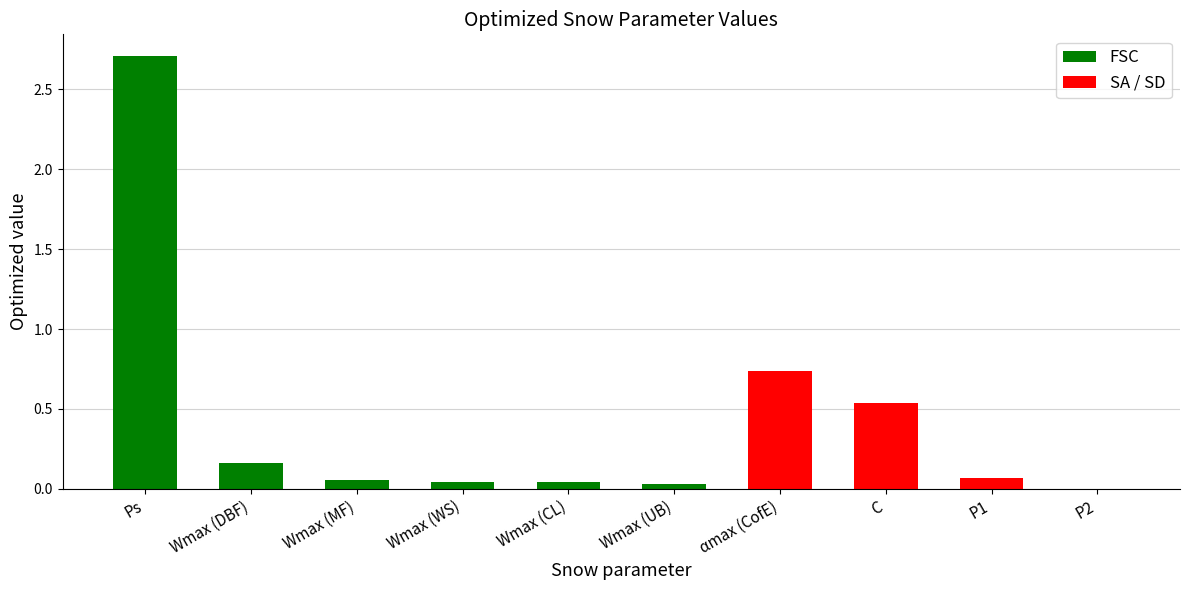

Which has a higher value, Wmax (MF) or P1?

P1